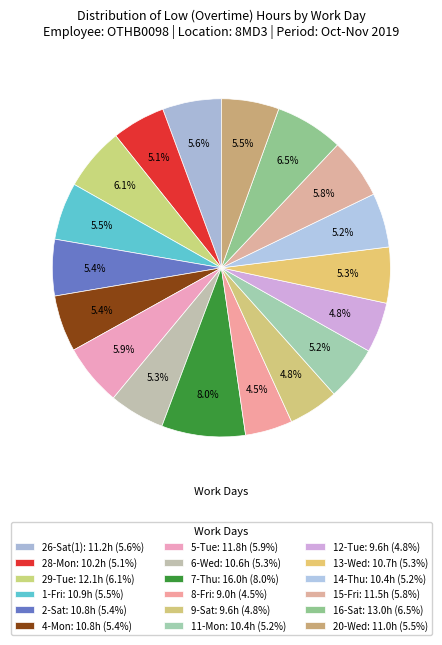

What percentage is NOT represented by 1-Fri?

94.5%